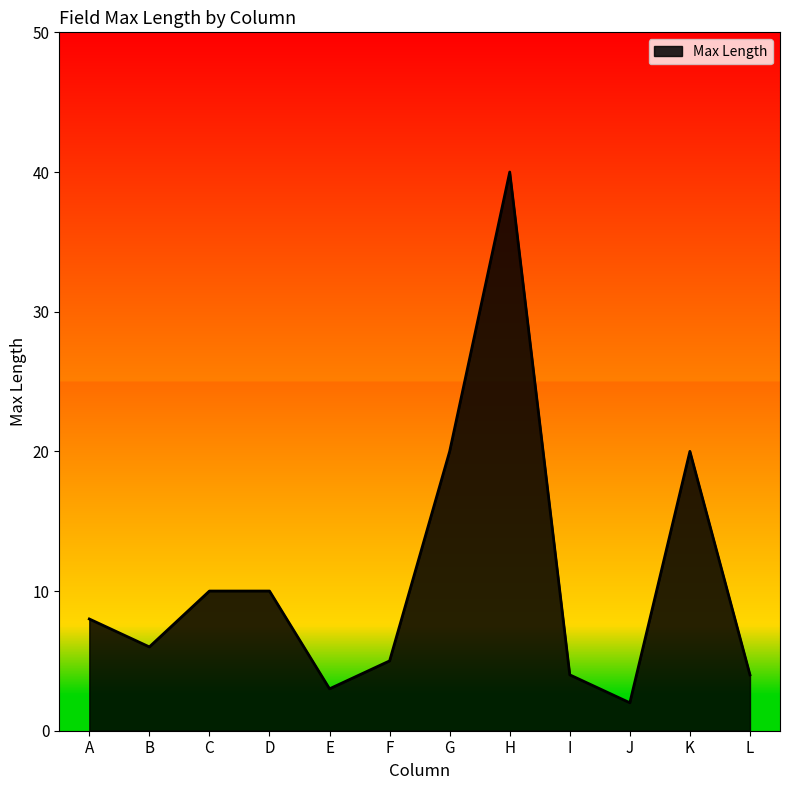

What value does the data have at K, to the nearest 10?

20